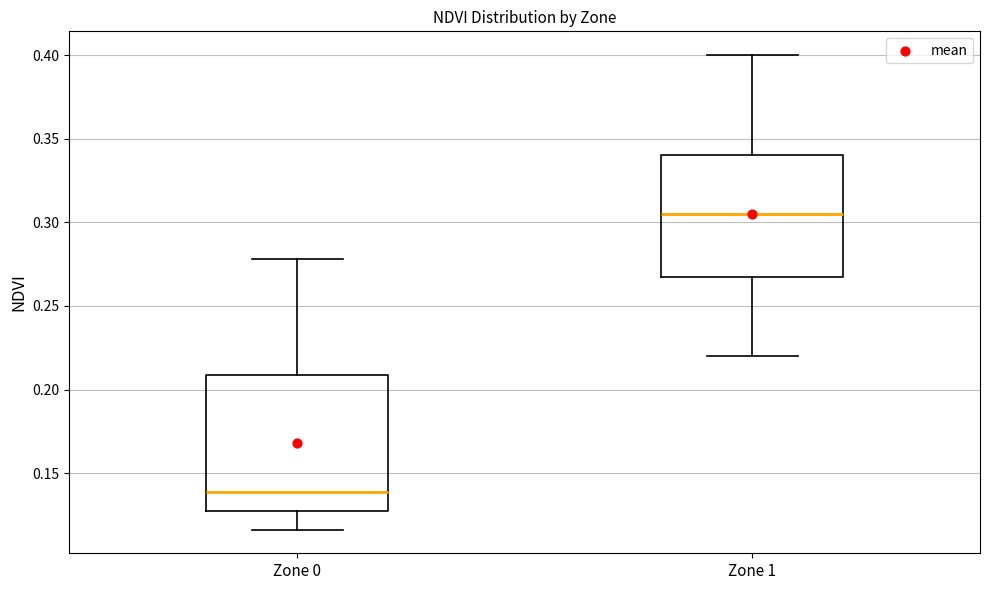

Reading left to right, transcribe this box plot: for each box, give where its median line is, the range the box spans, and where its two whiskers end, as read against the y-axis. The values are not printed on the chart, so give them approximately, as read against the axis.

Zone 0: median 0.140, box 0.125 to 0.210, whiskers 0.115 to 0.280
Zone 1: median 0.305, box 0.270 to 0.340, whiskers 0.220 to 0.400